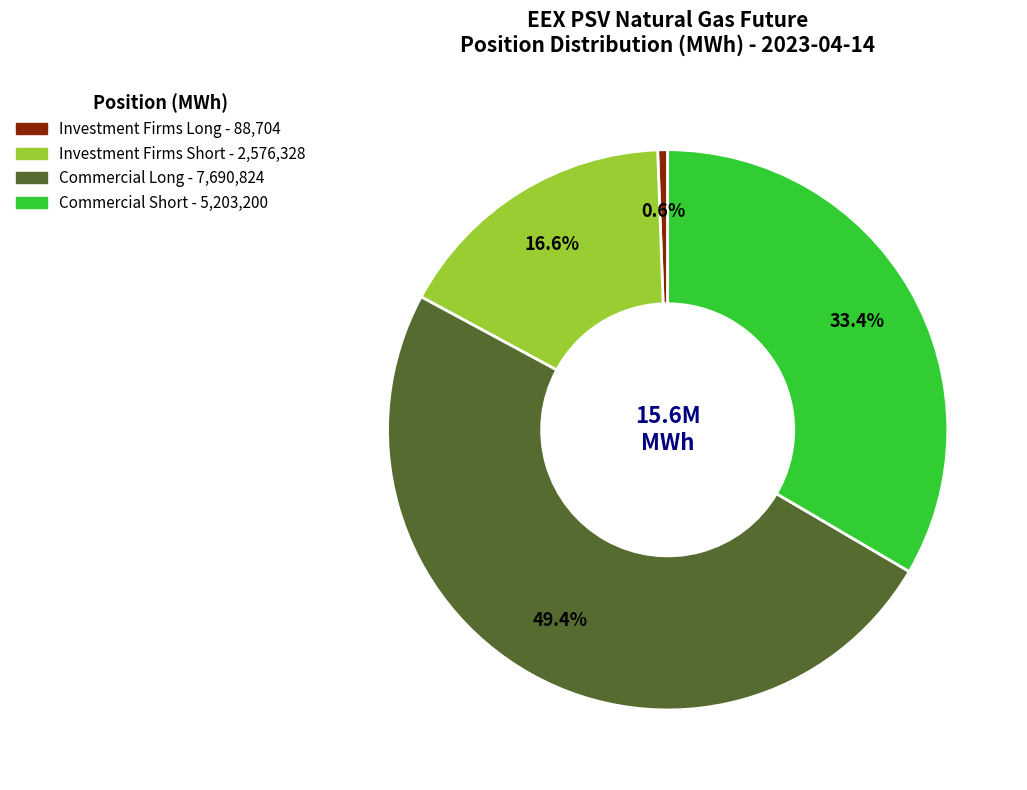

Does any single category account for the majority?

No